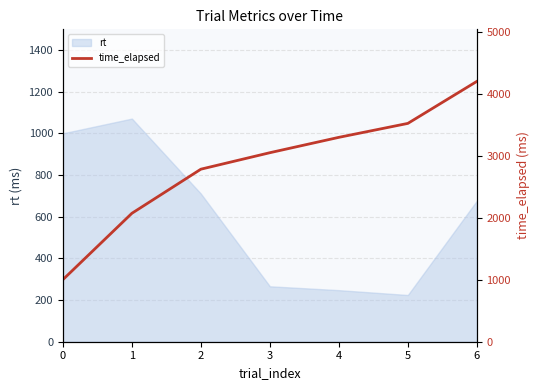

What is the lowest value of the rt series?

224.2